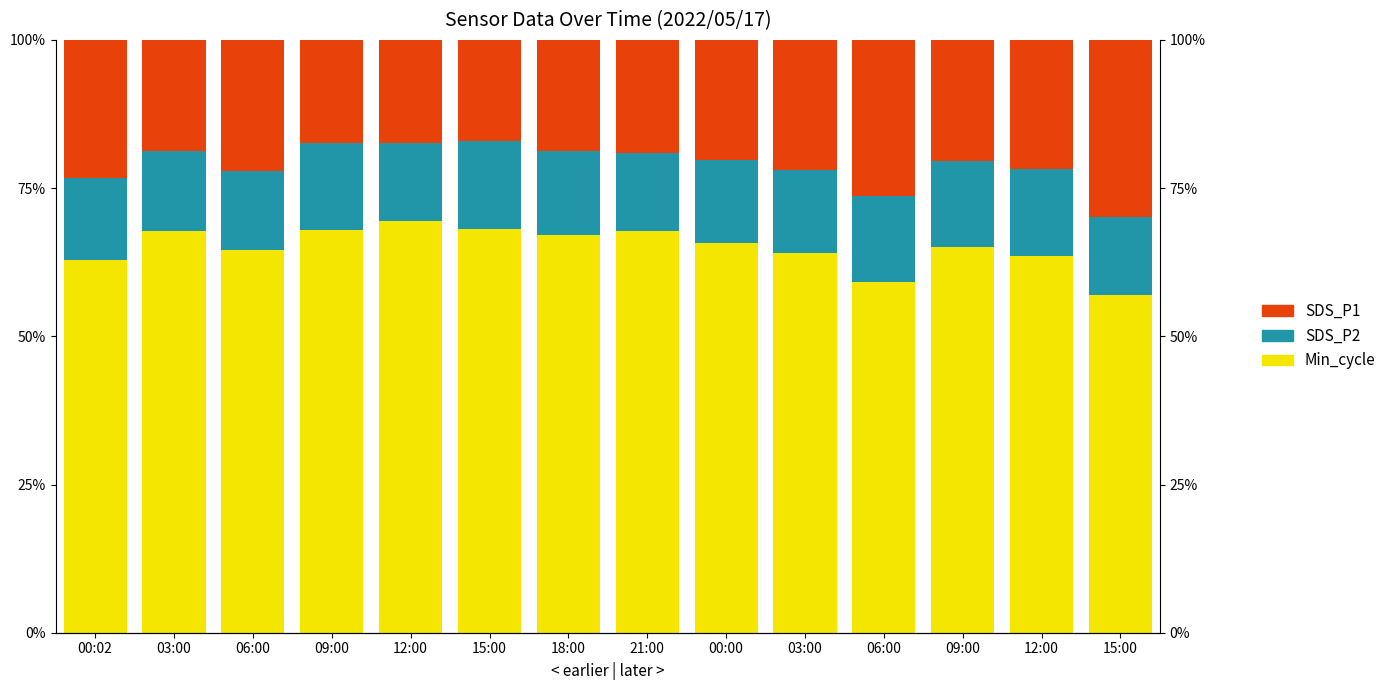

What is the total value across all series at 21:00?

100.0